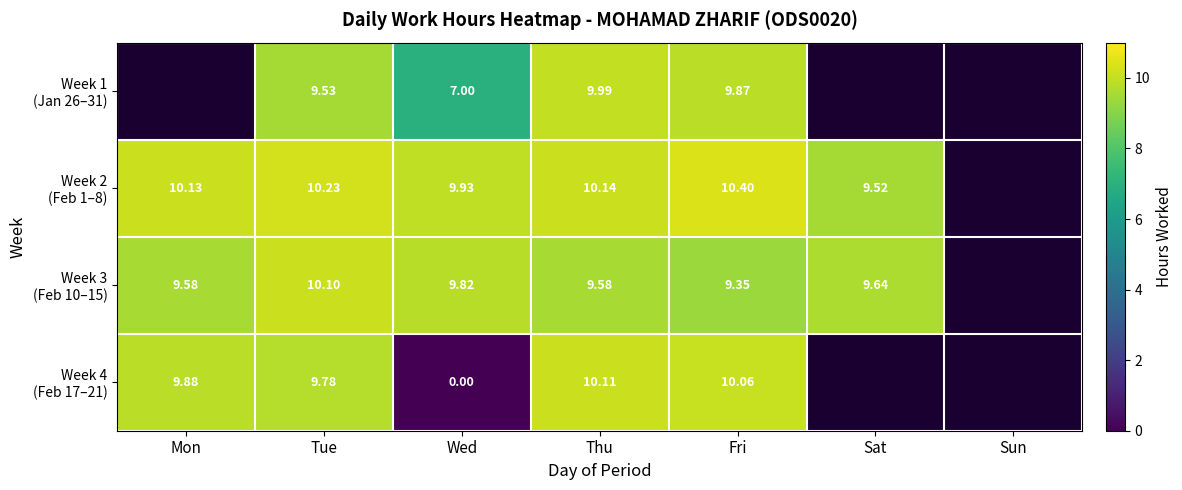

Read the Week 1 (Jan 26–31) value at Fri.

9.9